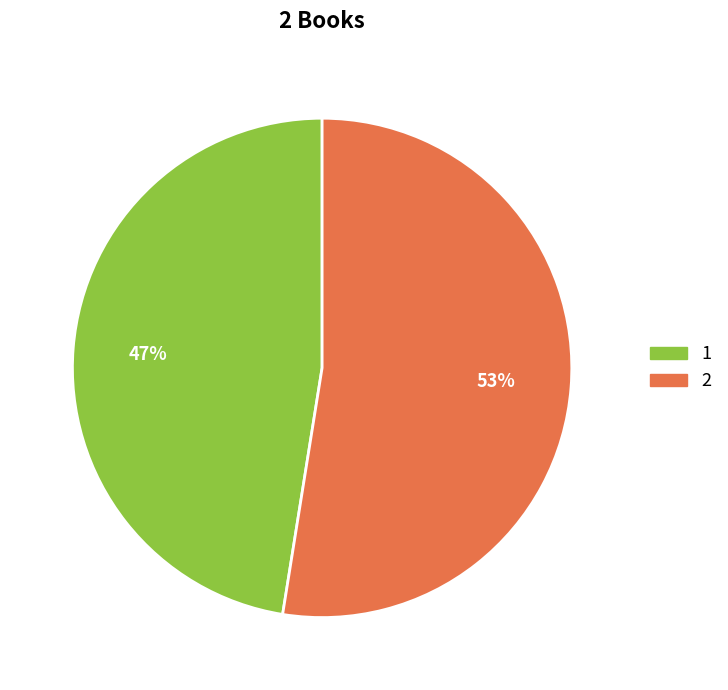

Combined, do 2 and 1 account for over 50%?

Yes